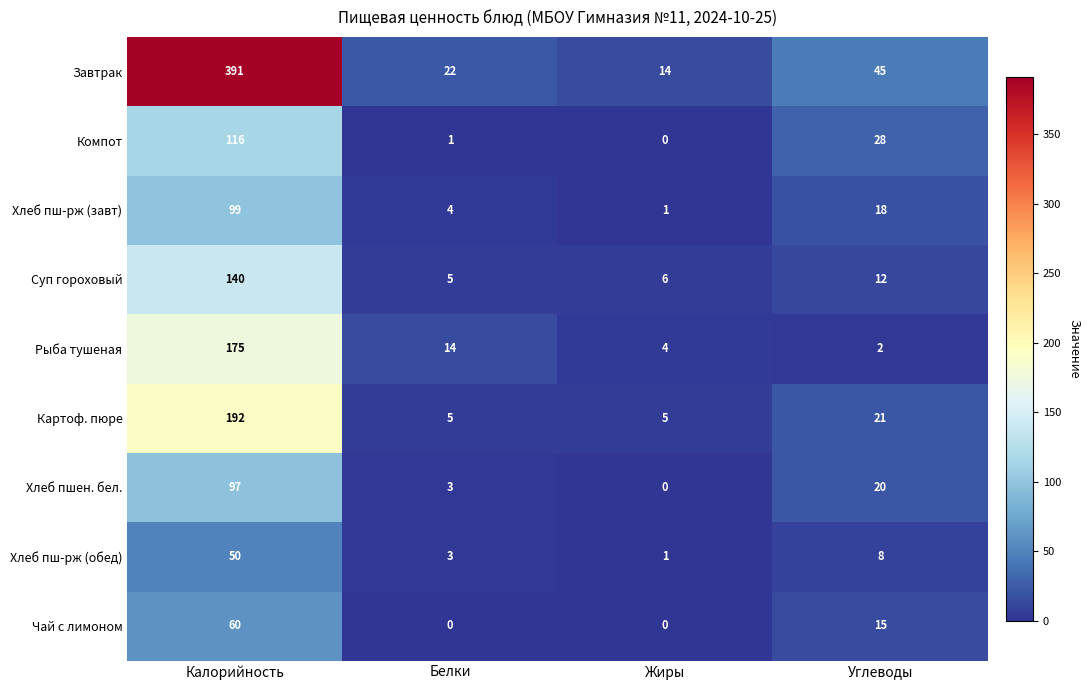

Count the number of data series in this chart.

9